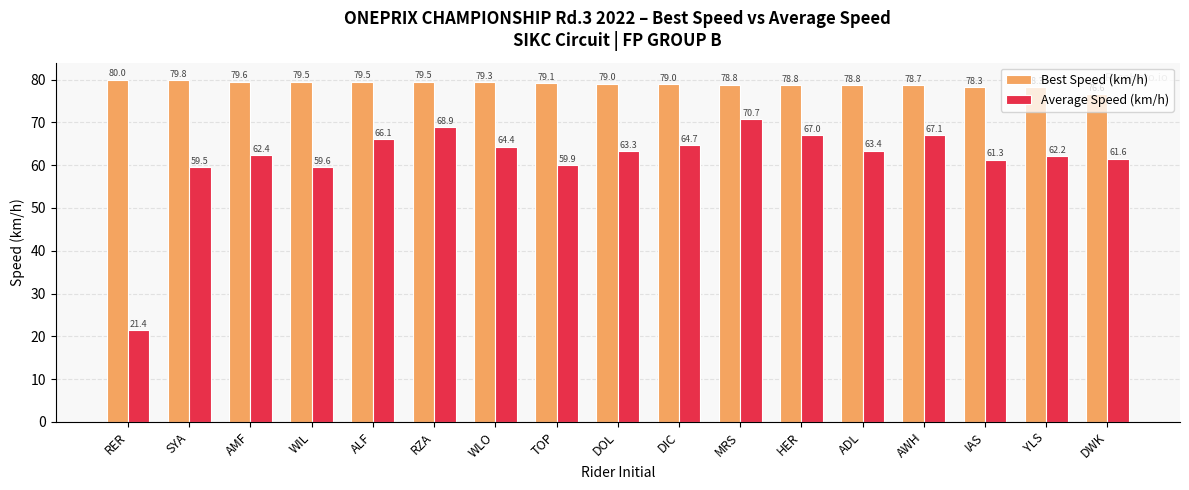

What is the minimum value shown in the chart?

21.4